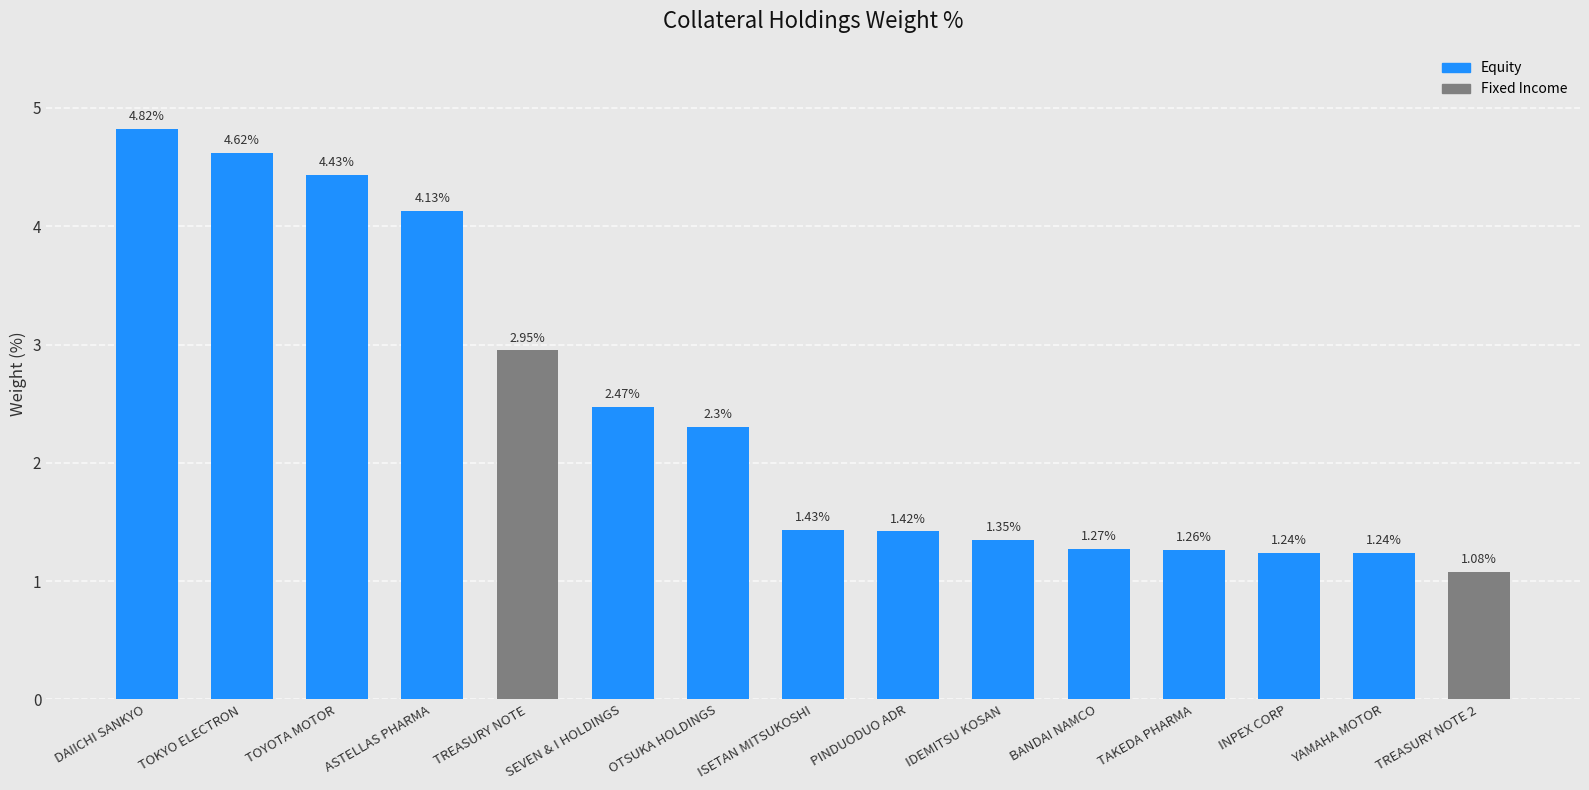

What is the change in value from PINDUODUO ADR to YAMAHA MOTOR?

-0.2